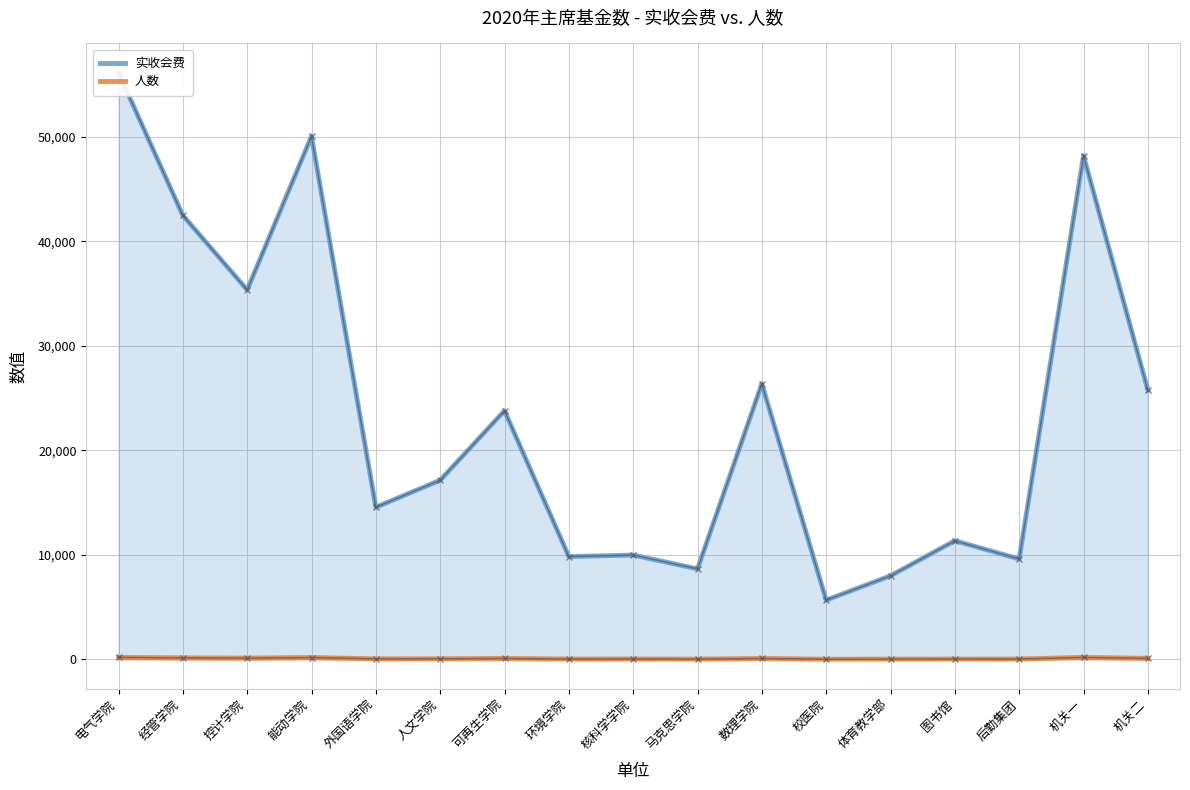

What is the label of the 2nd point from the right?

机关一